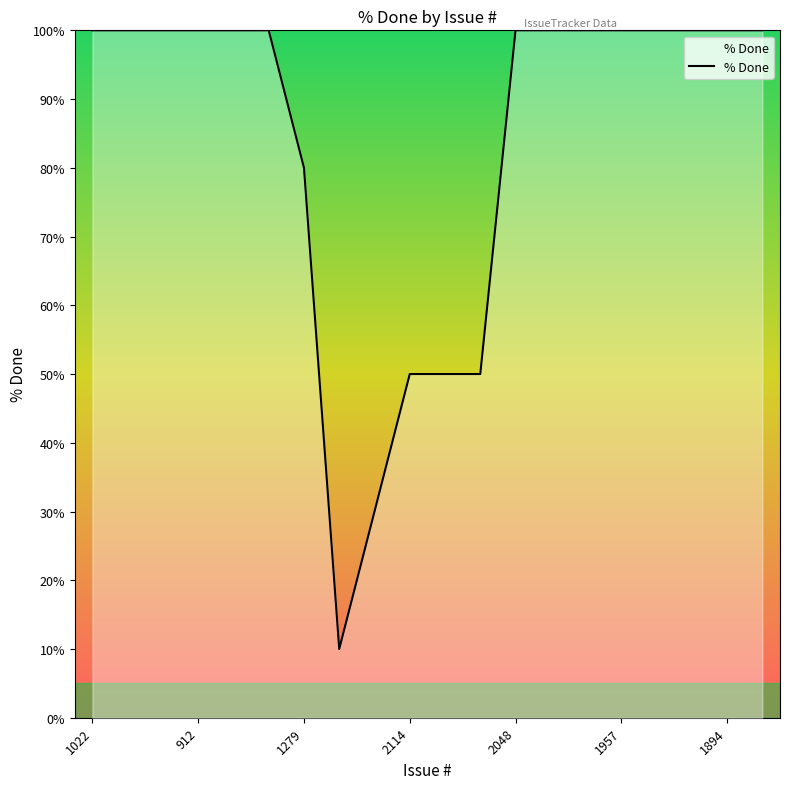

What is the greatest value displayed?

100